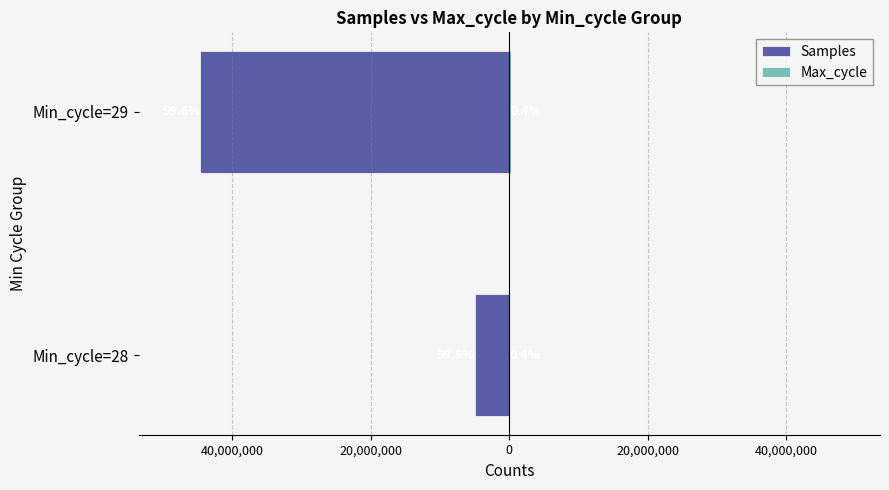

What is the difference between the maximum and minimum values in the Samples series?

39625953